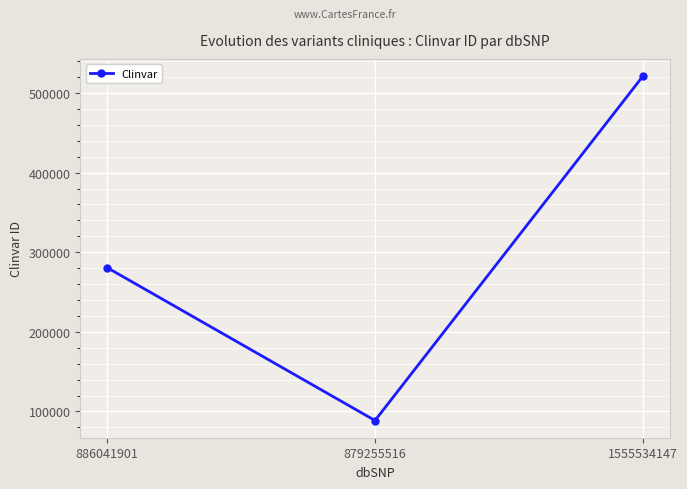

The value at 879255516 is 61133. True or false?

False